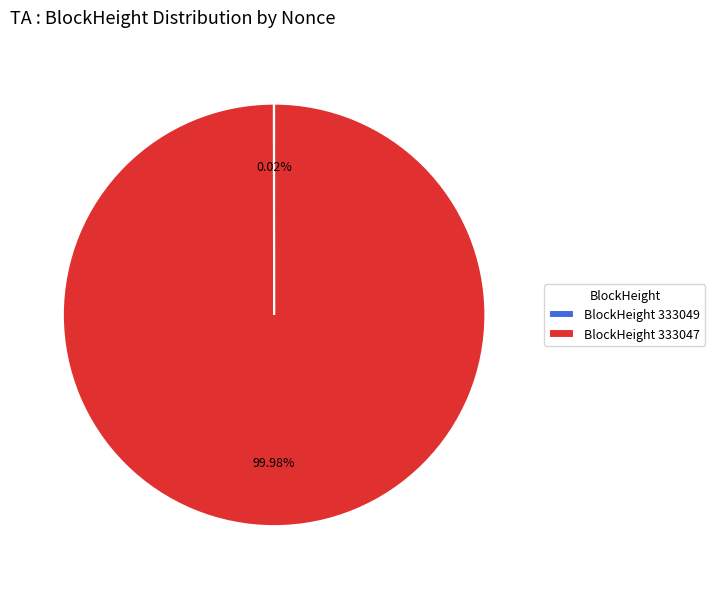

Is there a majority slice in this chart?

Yes